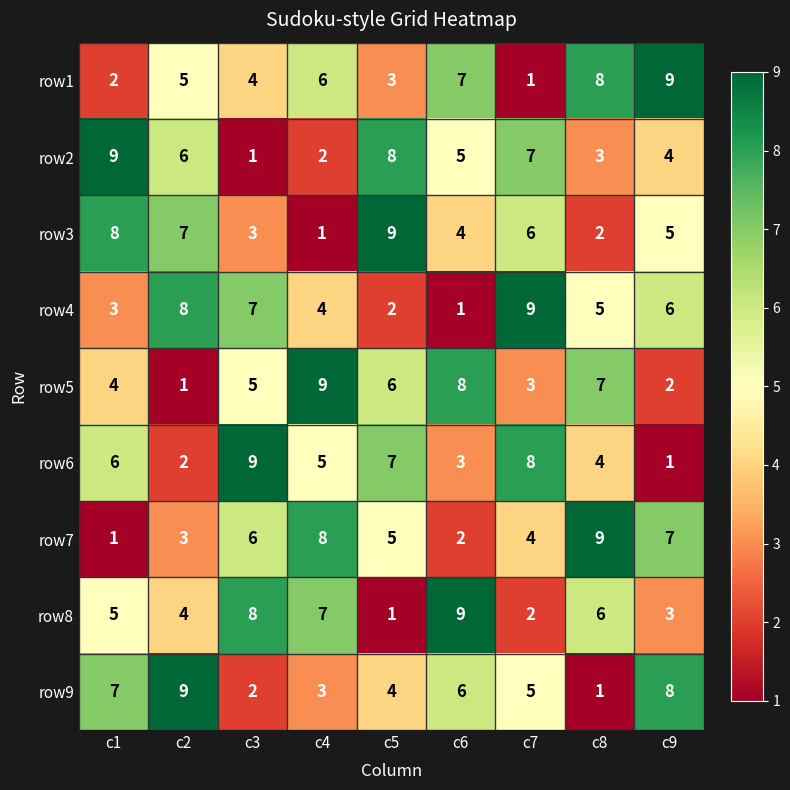

At how many categories does at least one series exceed 2?

9